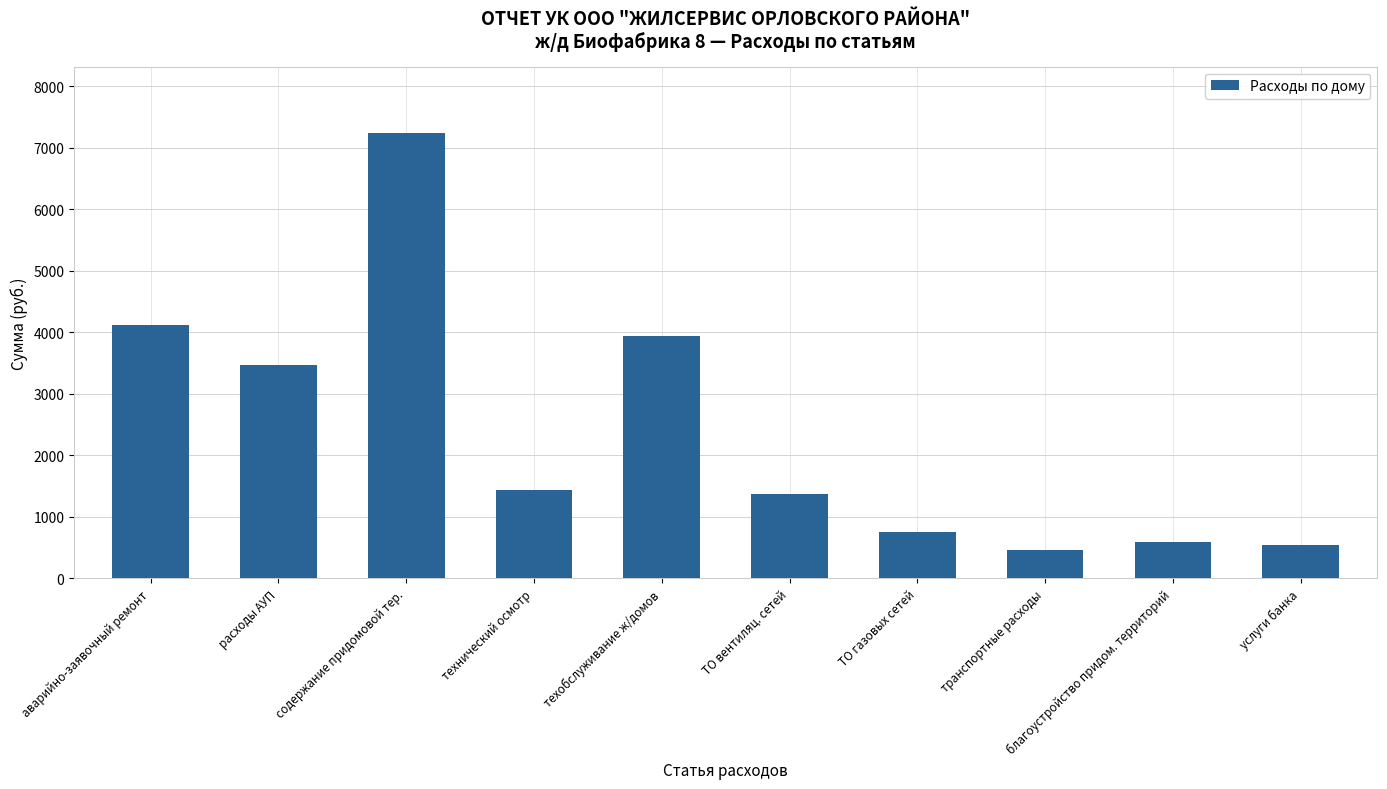

What is the change in value from расходы АУП to ТО газовых сетей?

-2710.9